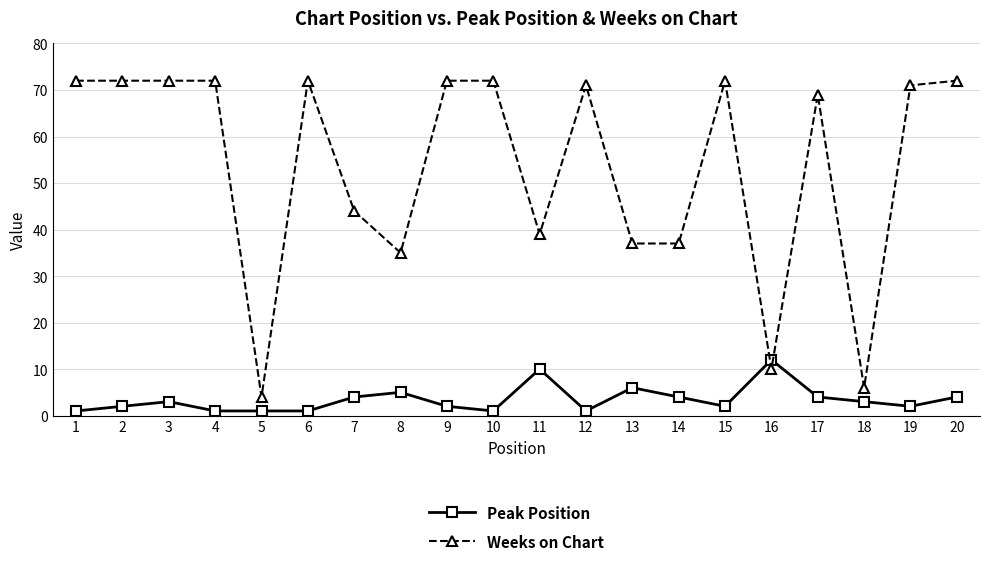

What is the value of the Peak Position point at the 3rd from the left?

3